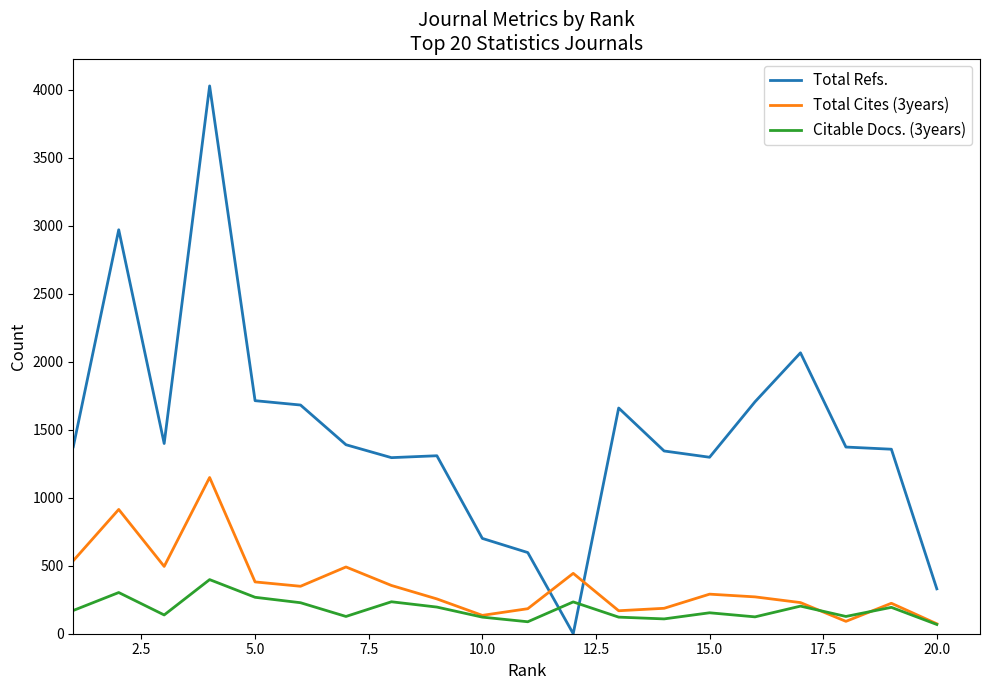

Which series has the largest total across all categories?

Total Refs.